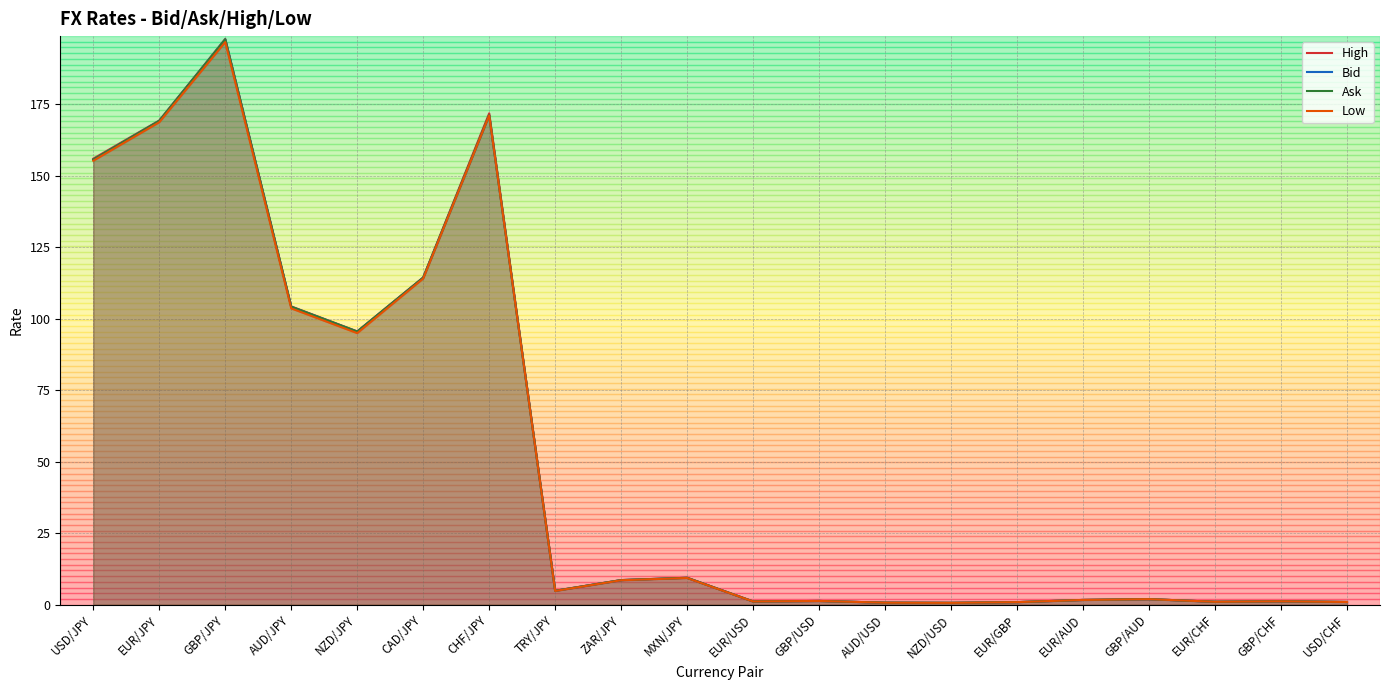

At which category is the sum across all series the highest?

GBP/JPY